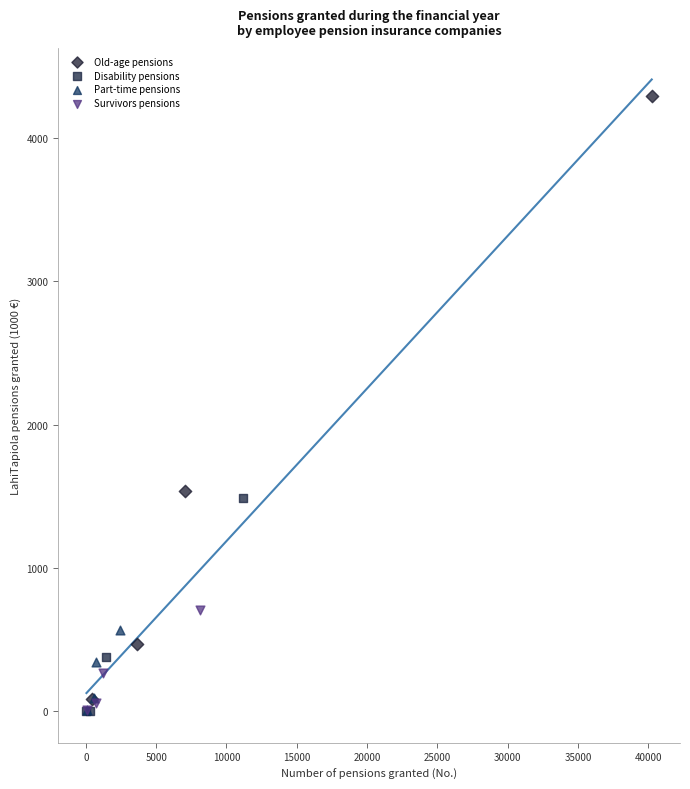

What are all the series names shown in the legend?

Old-age pensions, Disability pensions, Part-time pensions, Survivors pensions